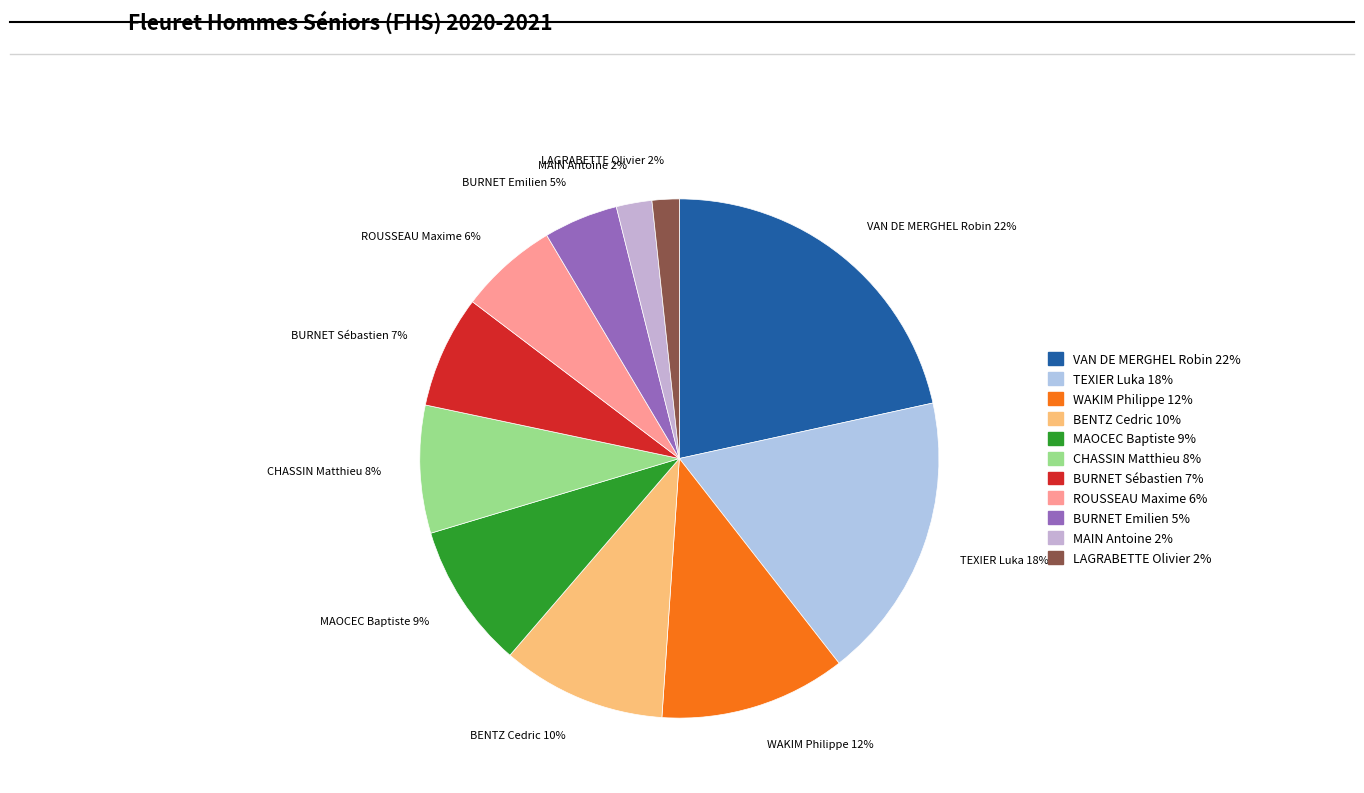

How many segments does this pie chart have?

11